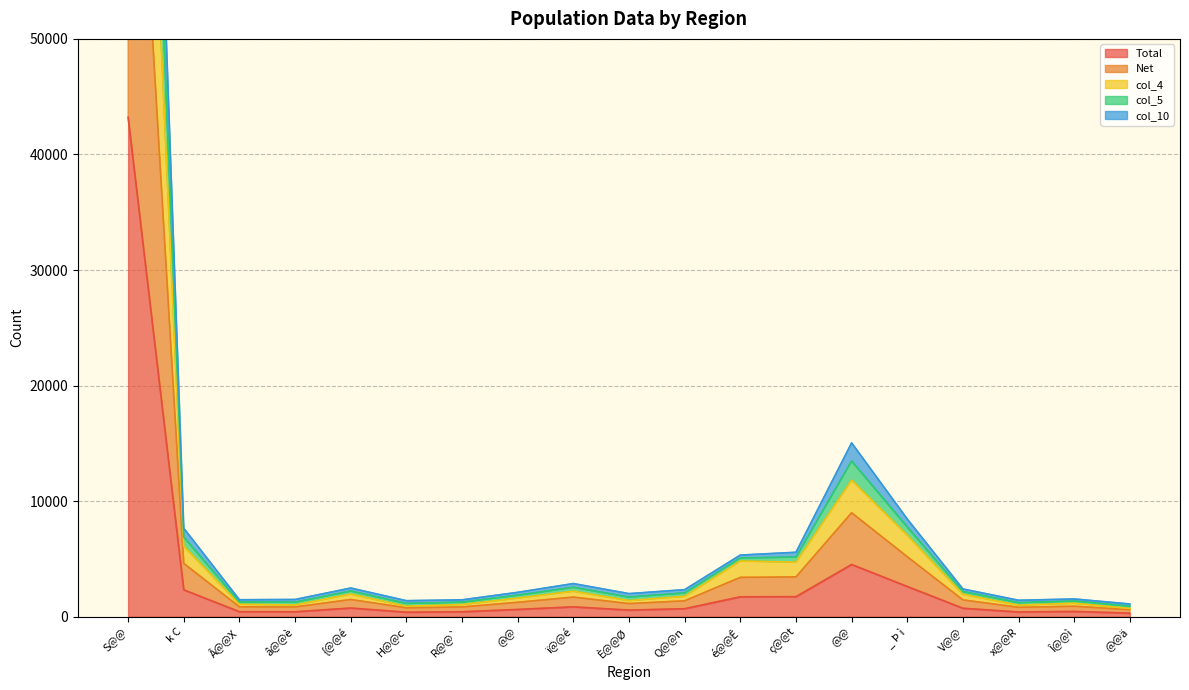

At which category is the sum across all series the highest?

S@@